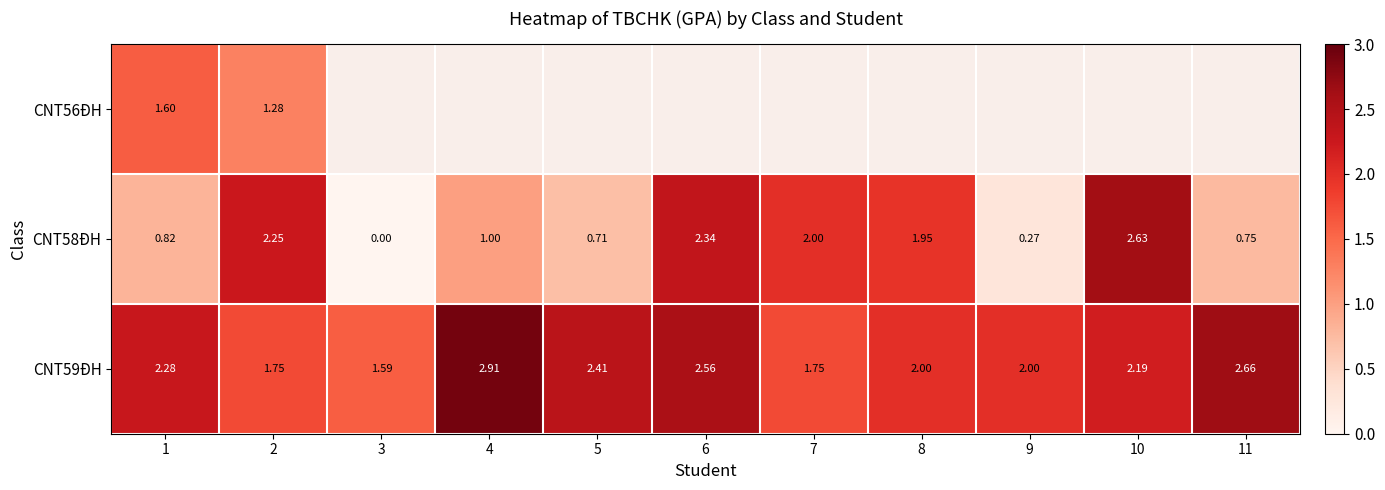

Which label corresponds to the largest value in the chart?

4